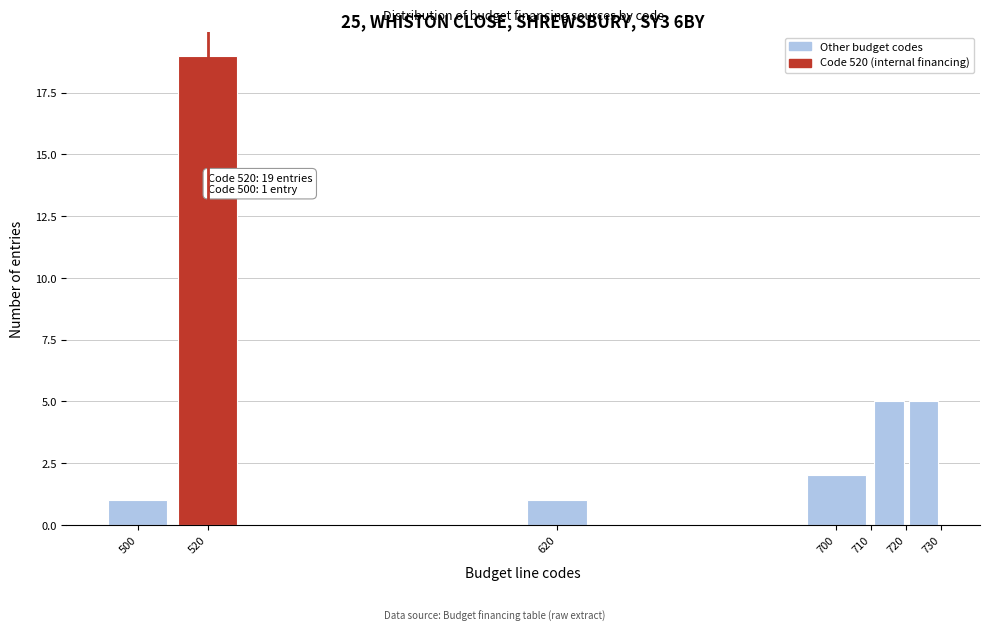

Which range on the x-axis has the tallest bar?

510 to 530